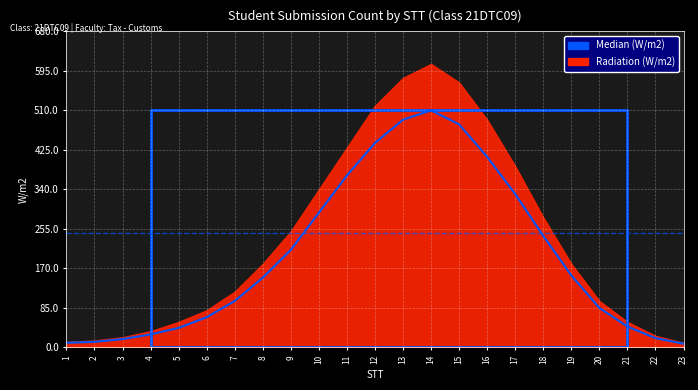

At which label is the value closest to 259?

18